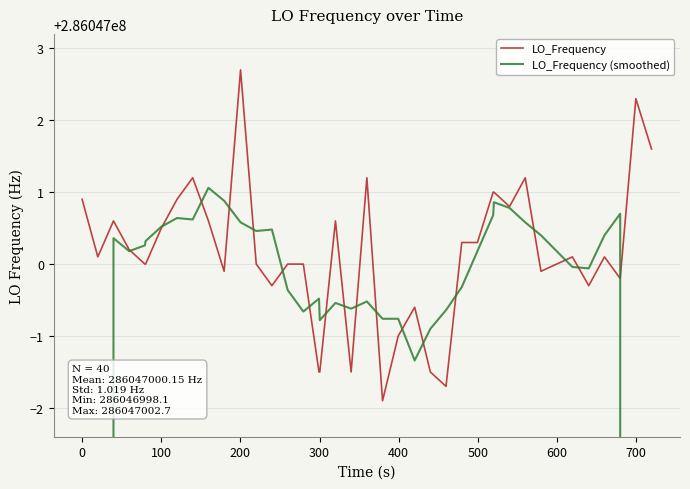

Reading left to right, transcribe all the data shown in this chart.

LO_Frequency: 286047000.9	286047000.1	286047000.6	286047000.2	286047000.0	286047000.0	286047000.5	286047000.9	286047001.2	286047000.6	286046999.9	286047002.7	286047000.0	286046999.7	286047000.0	286047000.0	286046998.5	286046998.5	286047000.6	286046998.5	286047001.2	286046998.1	286046999.0	286046999.4	286046998.5	286046998.3	286047000.3	286047000.3	286047001.0	286047001.0	286047000.8	286047001.2	286046999.9	286047000.0	286047000.1	286046999.7	286047000.1	286046999.8	286047002.3	286047001.6
LO_Frequency (smoothed): 171628200.3	228837600.4	286047000.4	286047000.2	286047000.3	286047000.3	286047000.5	286047000.6	286047000.6	286047001.1	286047000.9	286047000.6	286047000.5	286047000.5	286046999.6	286046999.3	286046999.5	286046999.2	286046999.5	286046999.4	286046999.5	286046999.2	286046999.2	286046998.7	286046999.1	286046999.4	286046999.7	286047000.2	286047000.7	286047000.9	286047000.8	286047000.6	286047000.4	286047000.2	286047000.0	286046999.9	286047000.4	286047000.7	228837600.8	171628200.7